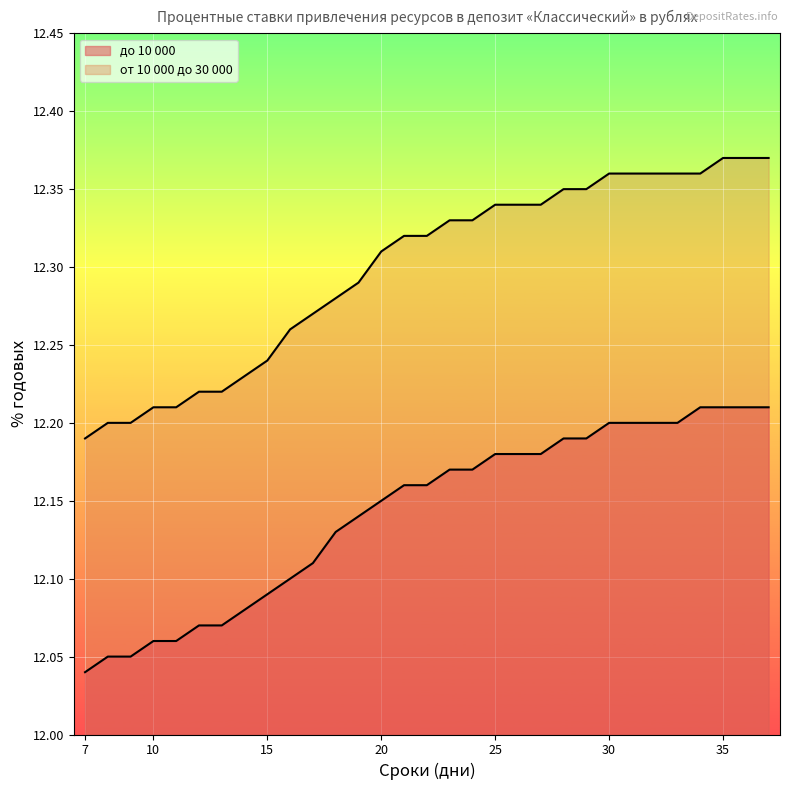

Where is от 10 000 до 30 000 nearest to the value 12?

7